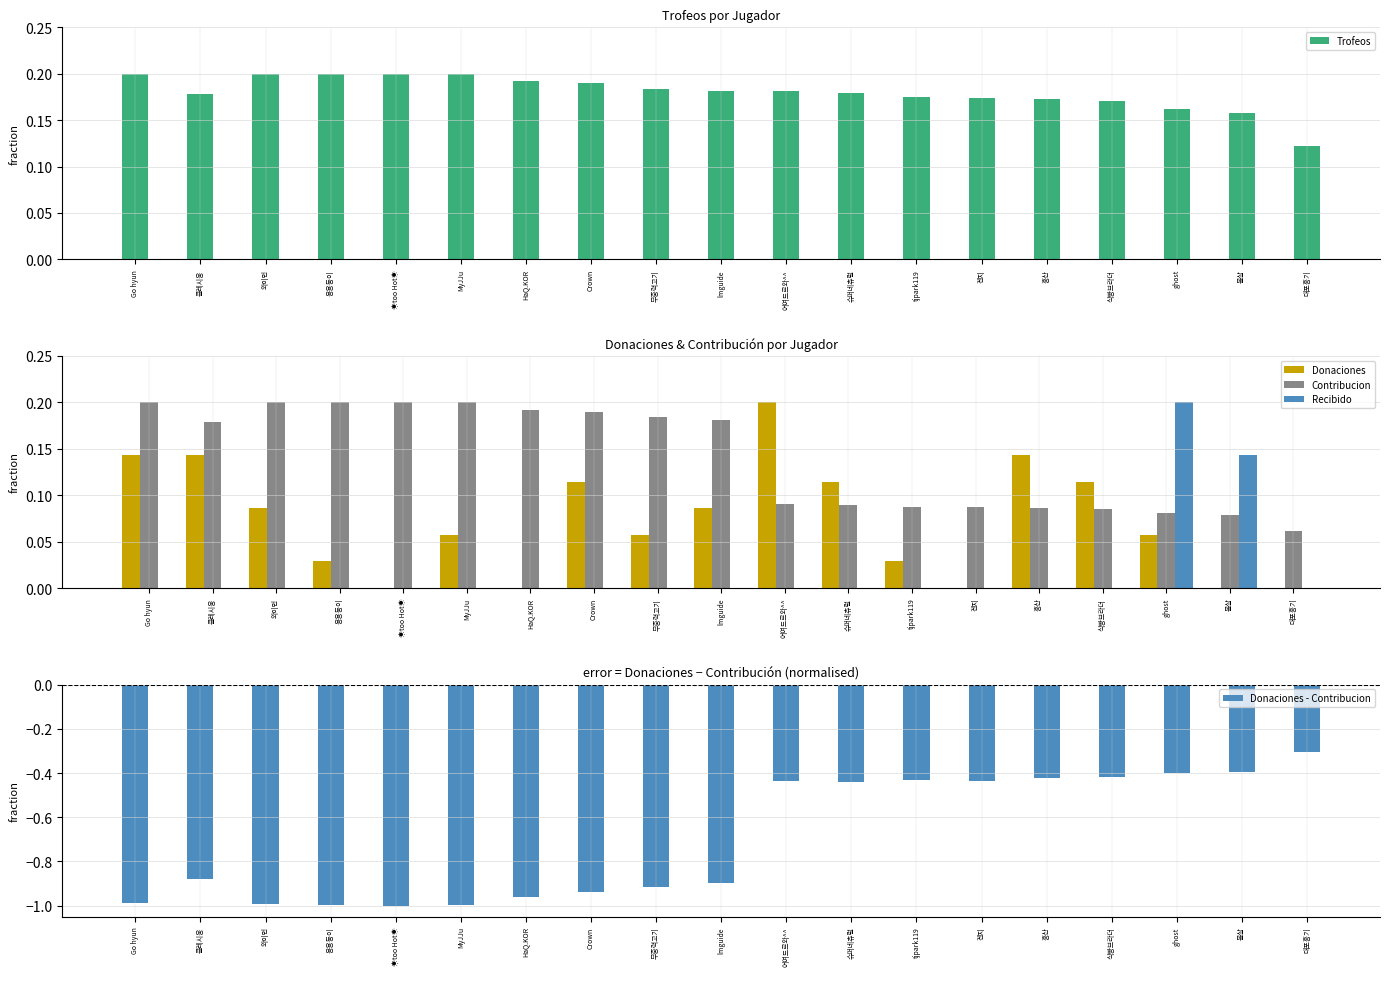

What is the label of the 6th bar from the left?

MyJJu